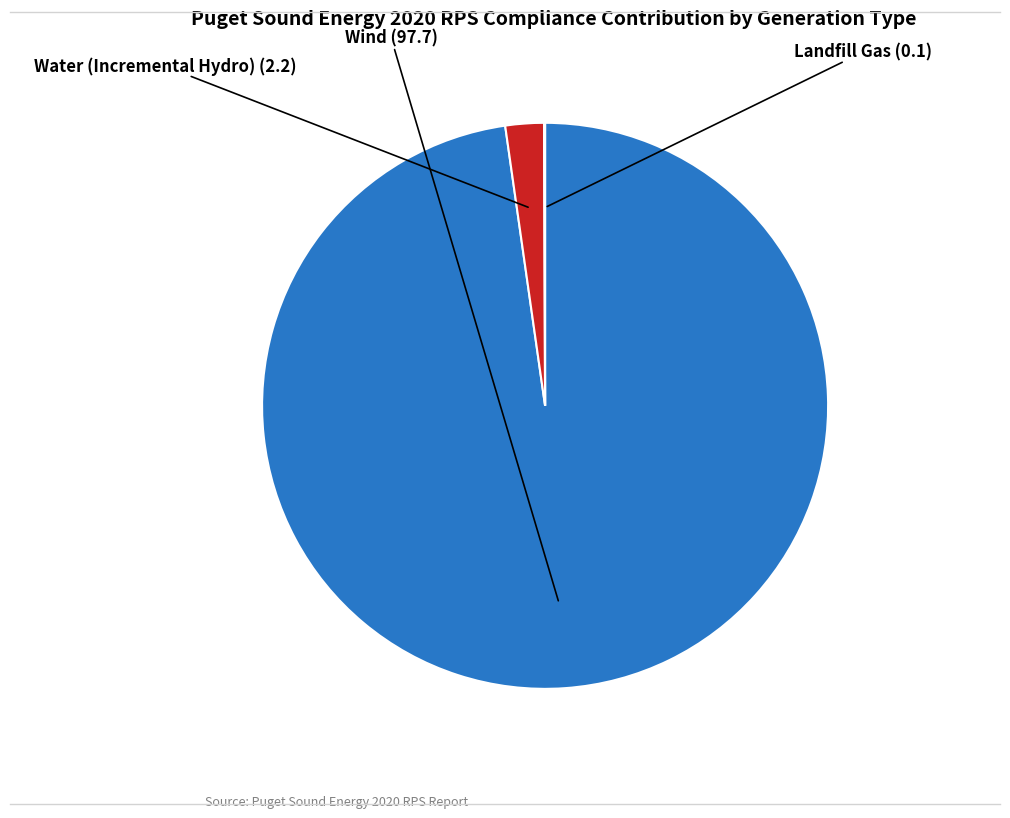

Does any single category account for the majority?

Yes